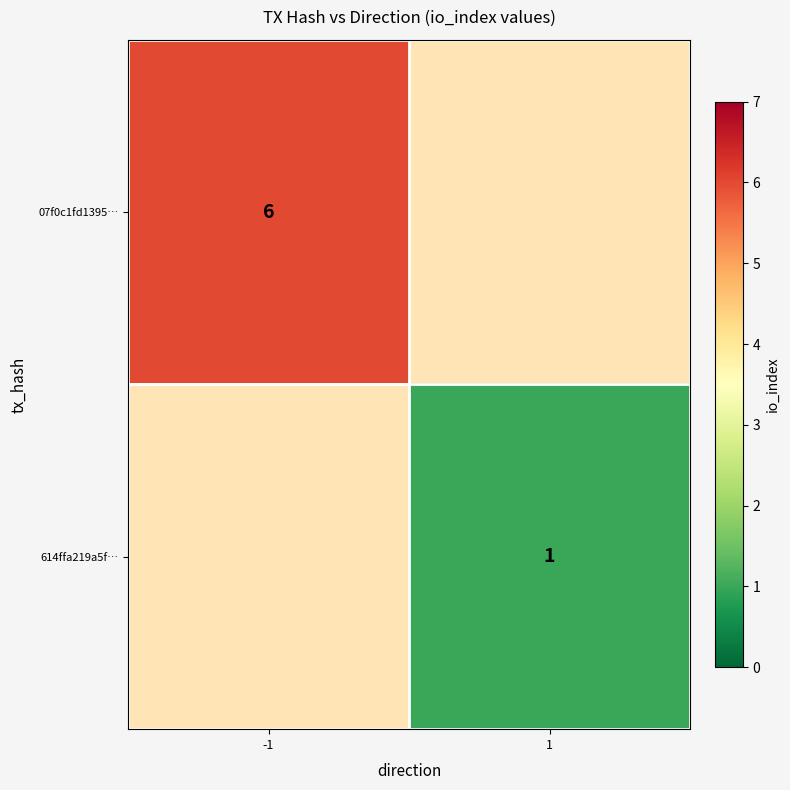

True or false: 07f0c1fd1395… has a value of 9 at -1.

False